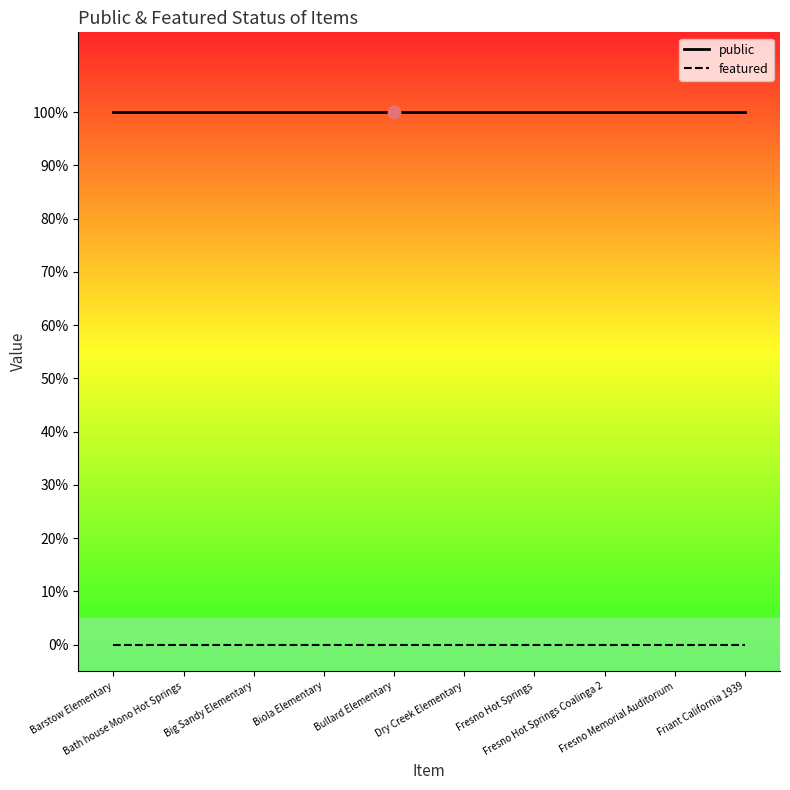

What is the total value across all series at Dry Creek Elementary?

1